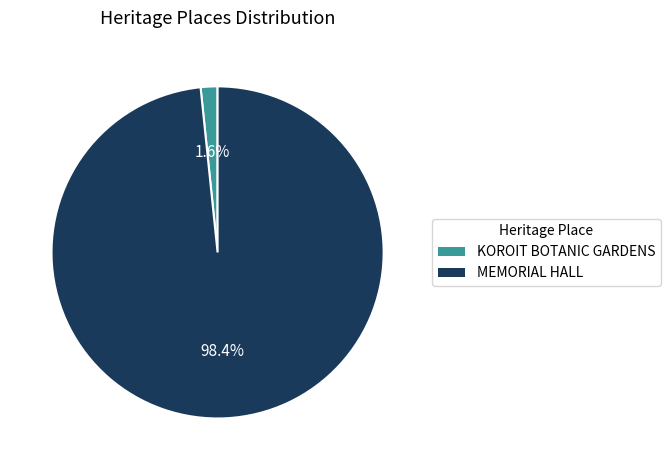

What percentage is the KOROIT BOTANIC GARDENS slice, to the nearest percent?

2%